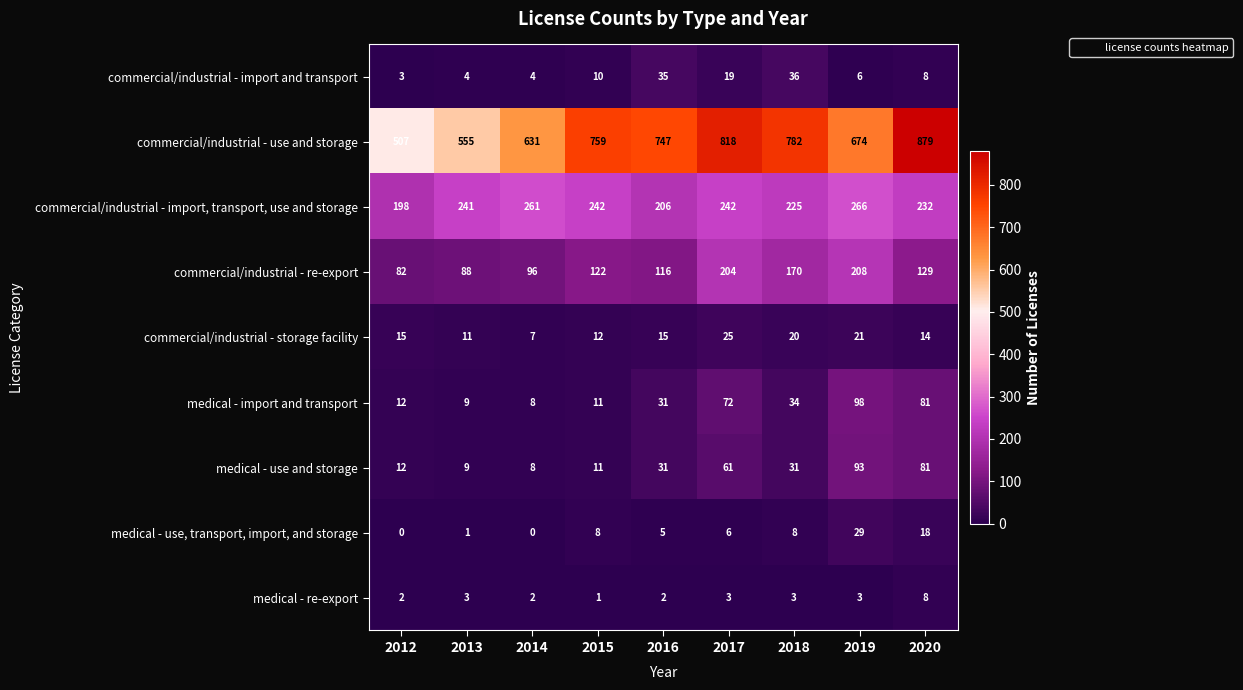

How many distinct data groups are displayed?

9